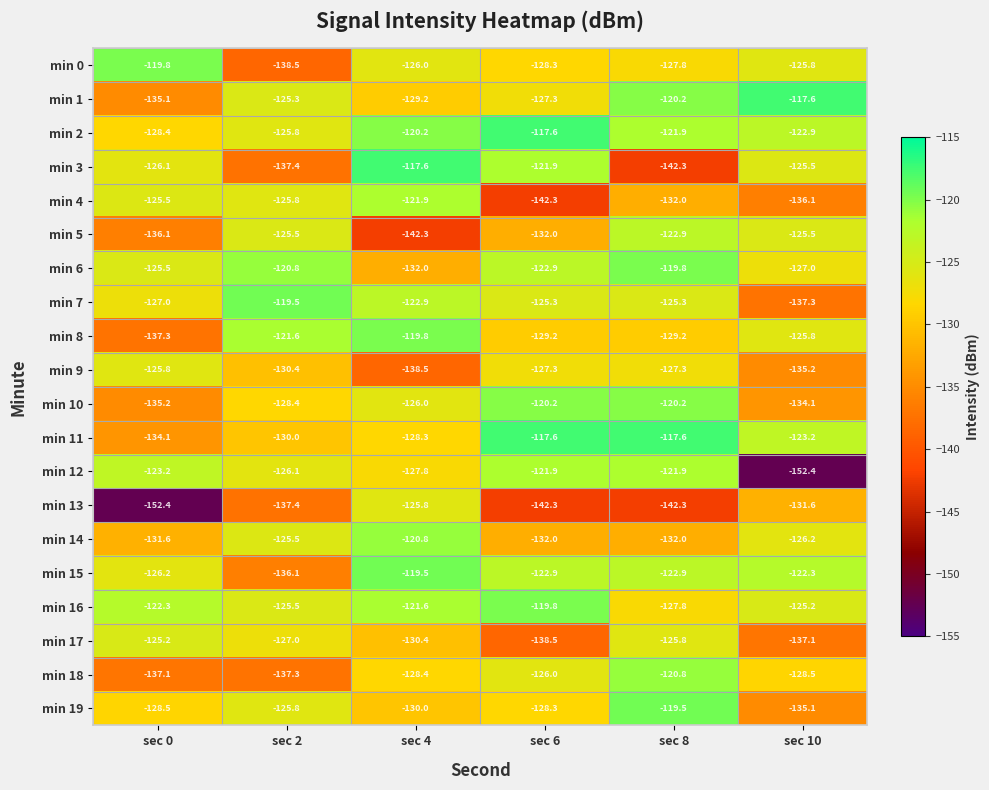

What is the total value across all series at sec 4?

-2529.0